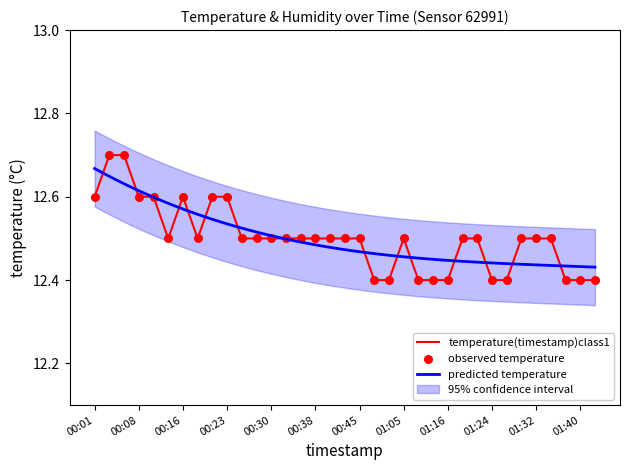

Approximately how many times larger is the value at 01:13 compared to 00:45?

1.0